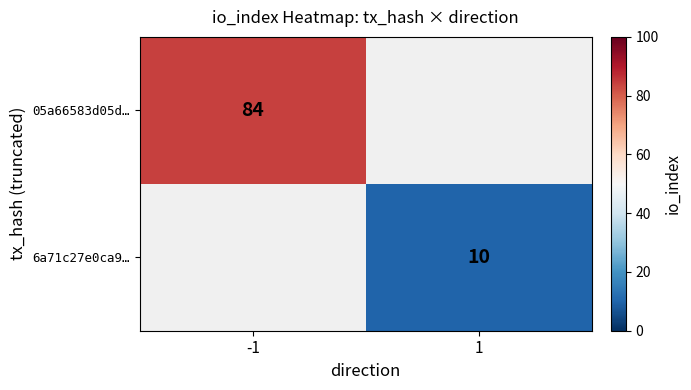

True or false: 6a71c27e0ca9… has a value of 14.1 at 1.

False